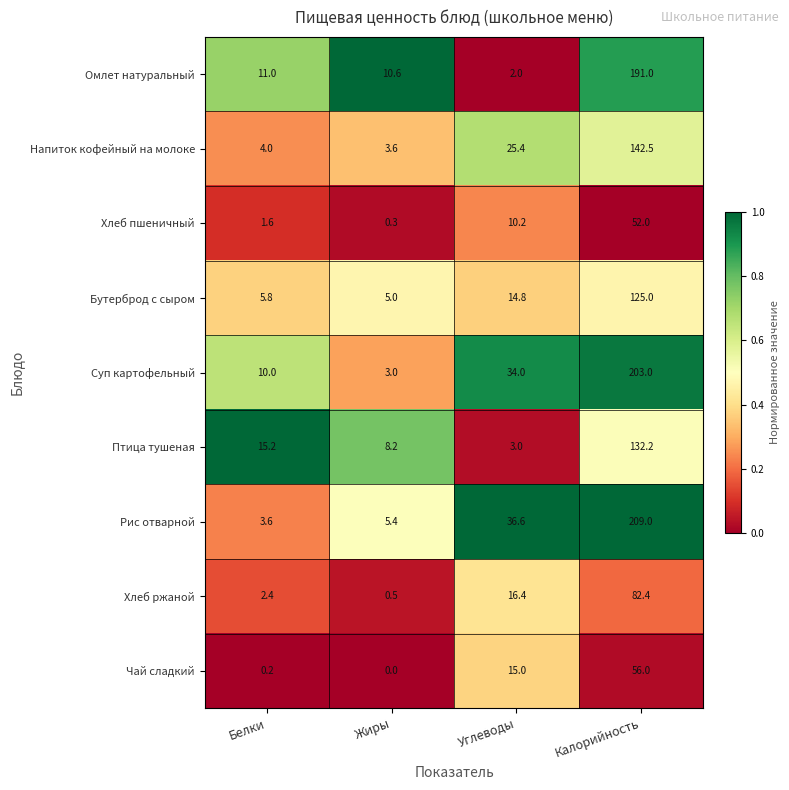

The value of Хлеб ржаной at Жиры is 0.5. True or false?

True